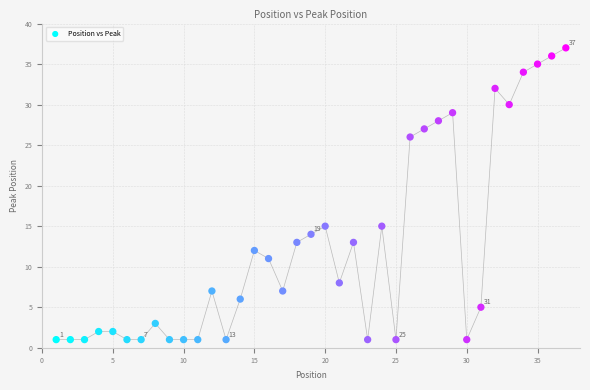

What is the range of X values (max minus min)?

36